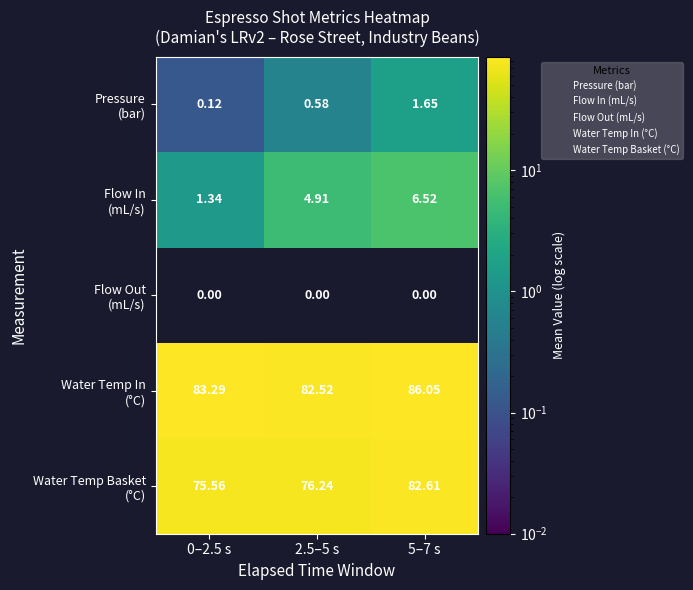

Which series has the largest total across all categories?

Water Temp In (°C)